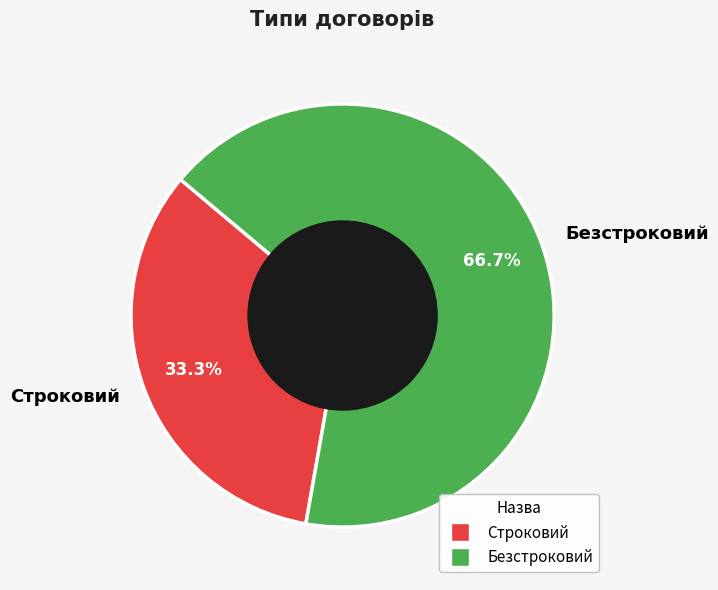

Which has a higher value, Строковий or Безстроковий?

Безстроковий